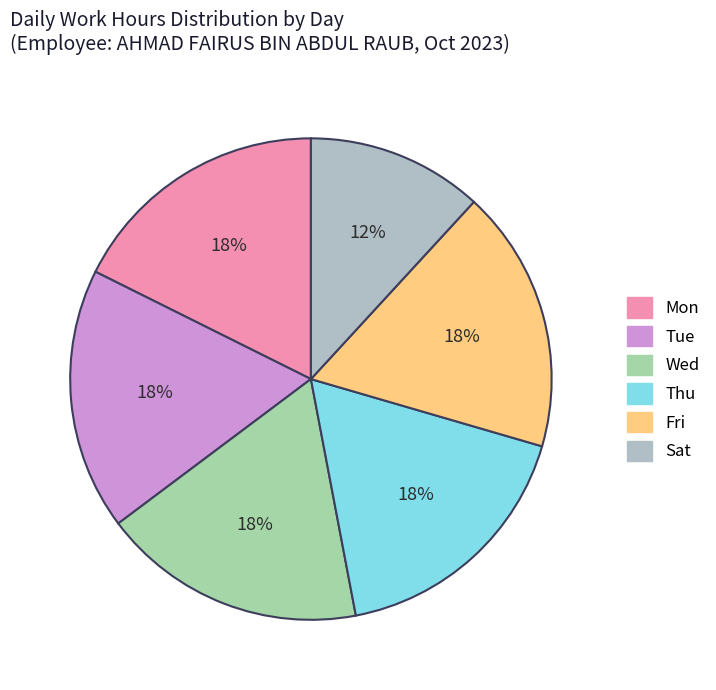

How many segments does this pie chart have?

6